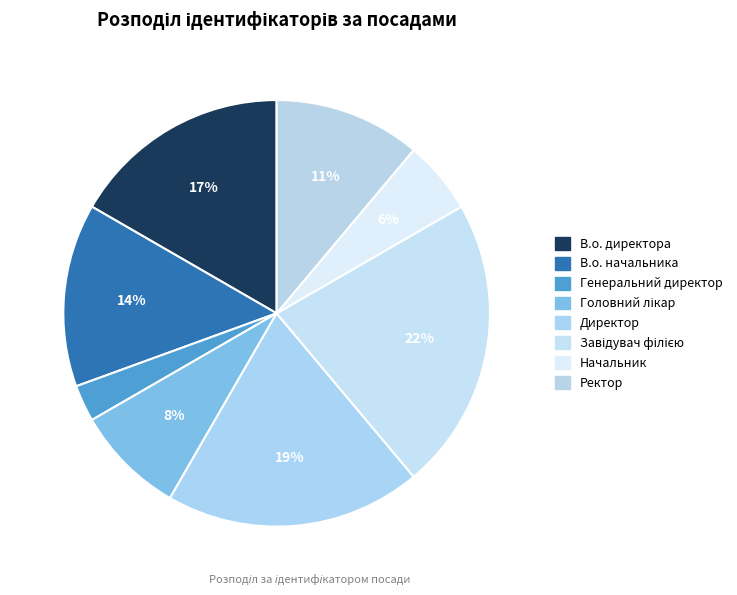

What is the largest slice in the pie chart?

Завідувач філією